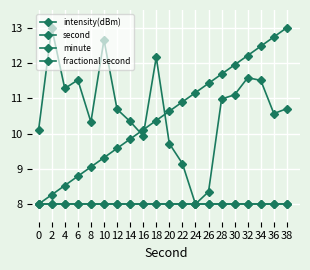

At which category is the sum across all series the highest?

34